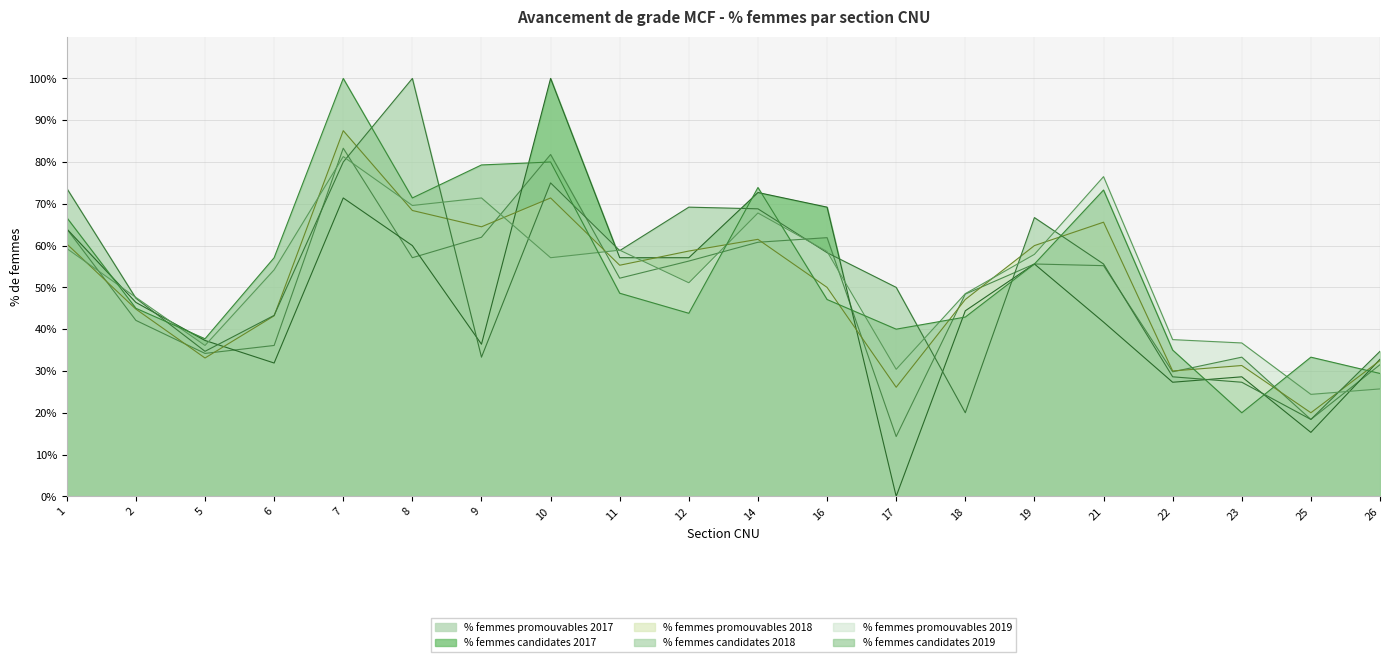

What is the average value of the % femmes promouvables 2019 series?

0.5